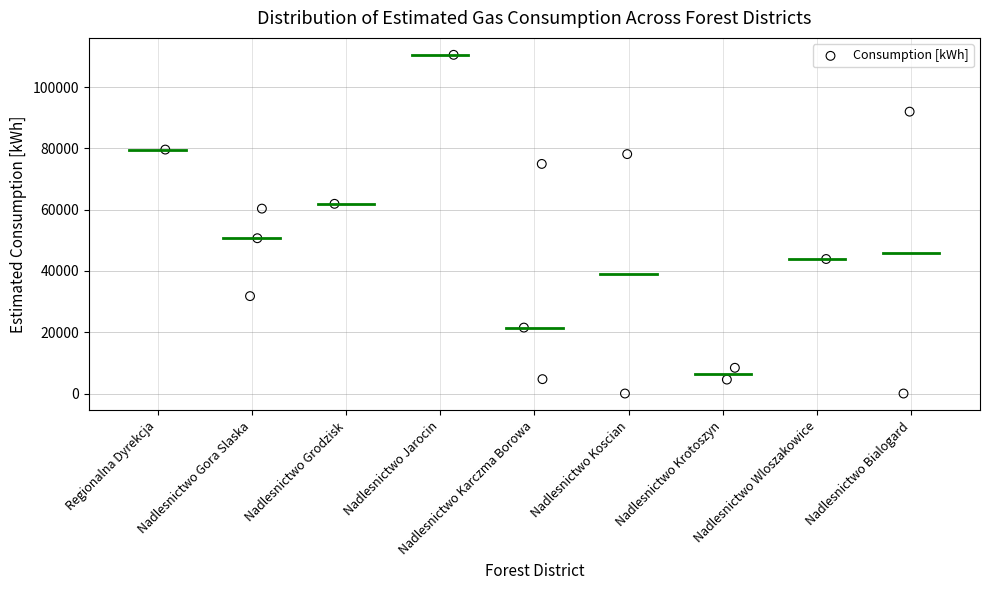

What is the range of Y values (max minus min)?

110532